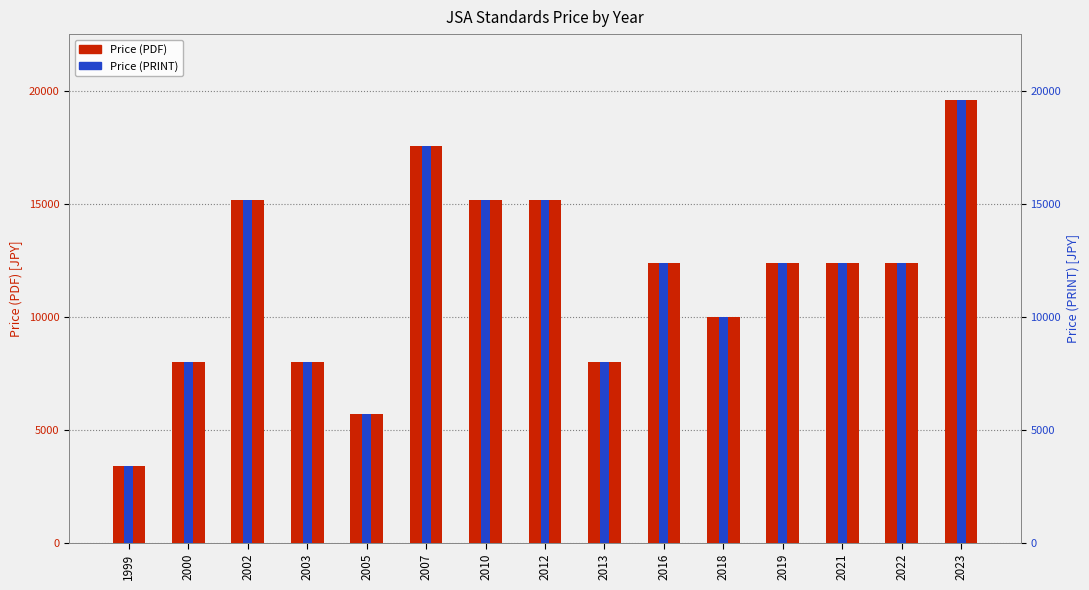

Rank the categories by Price (PDF) value from lowest to highest.

1999, 2005, 2000, 2003, 2013, 2018, 2016, 2019, 2021, 2022, 2002, 2010, 2012, 2007, 2023